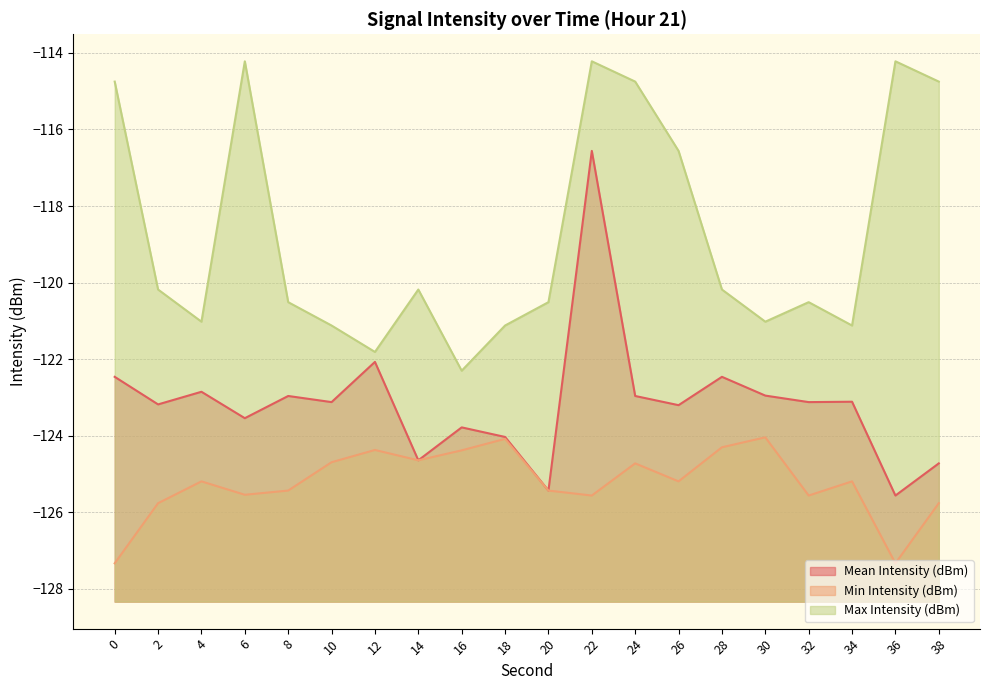

At which category is the sum across all series the highest?

22